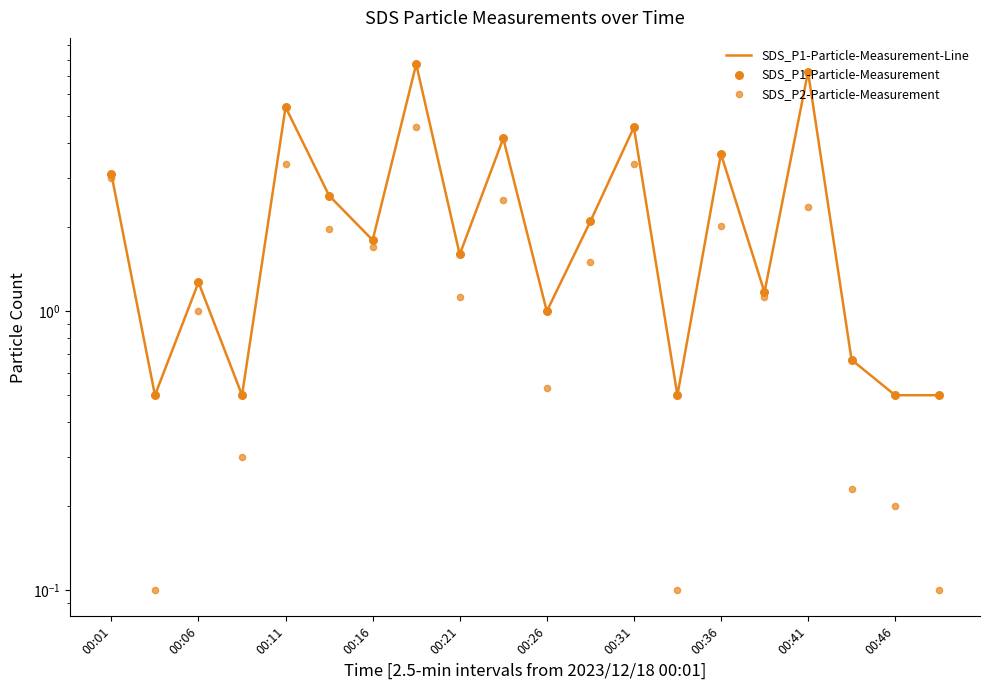

Which series has the largest Y range (max minus min)?

SDS_P1-Particle-Measurement-Line